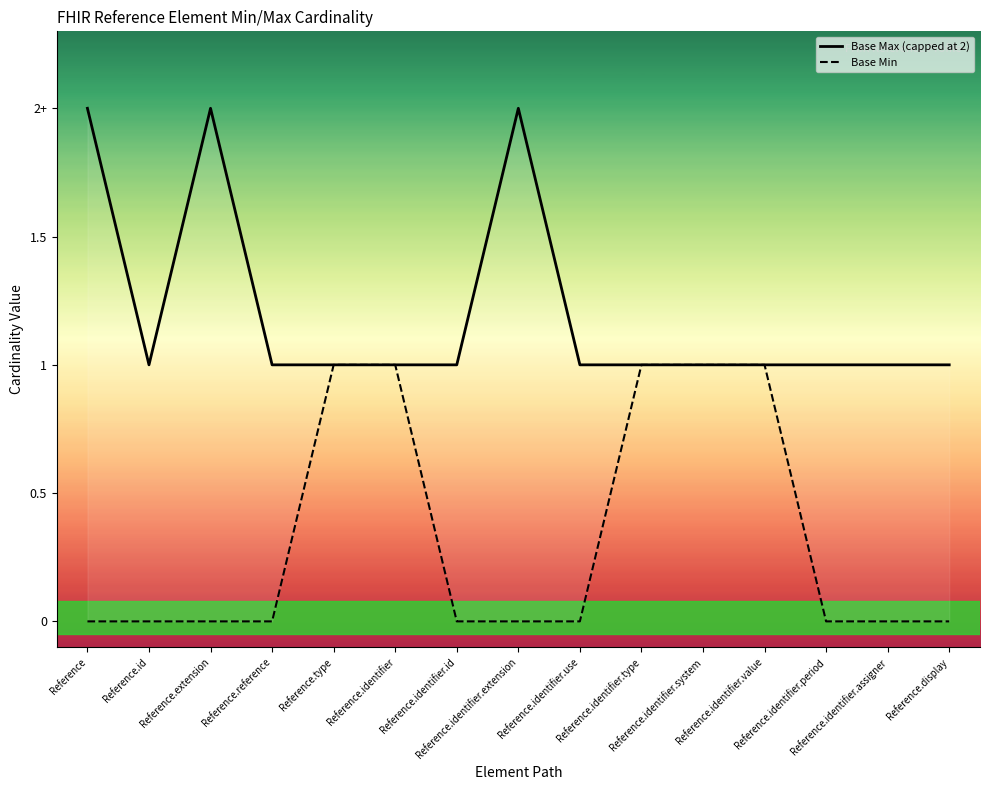

Count the Base Min values in the range 0 to 1.

15